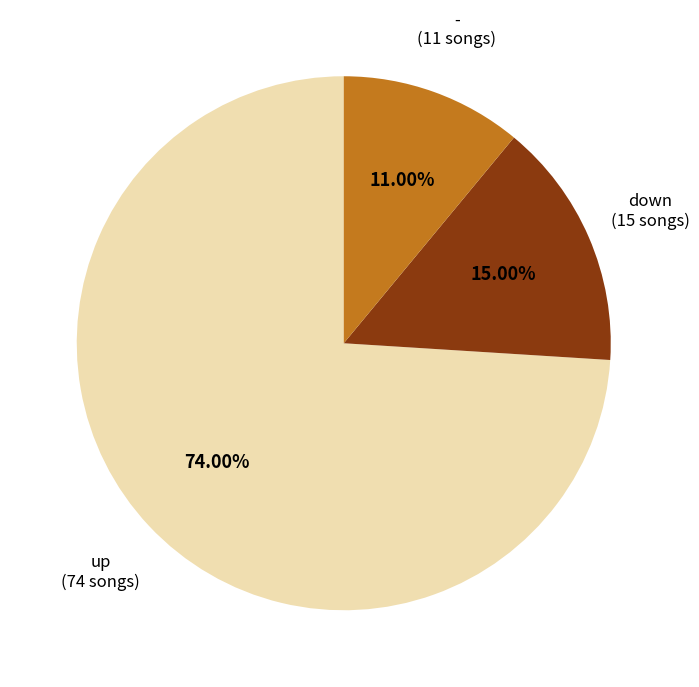

Is there any slice that represents more than half of the pie?

Yes